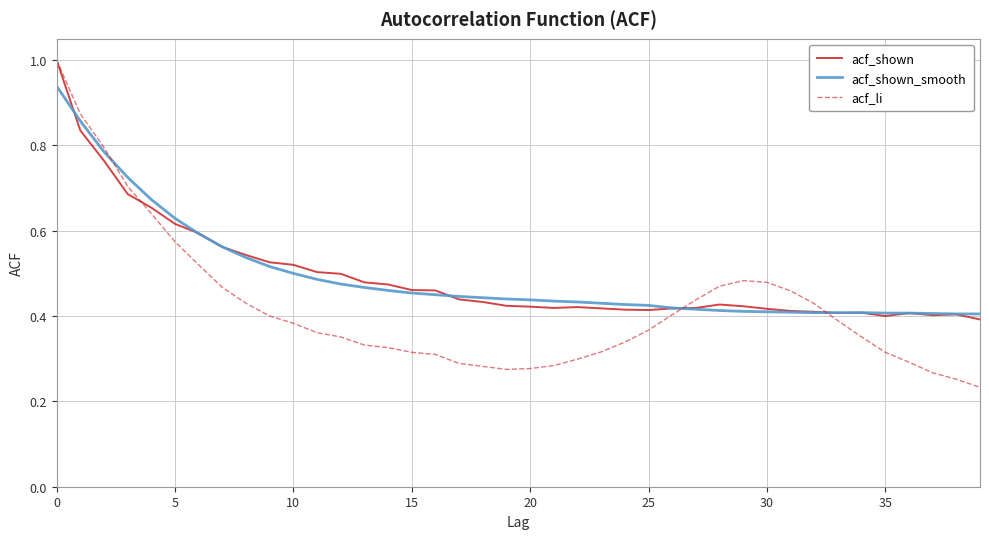

What is the maximum value for acf_shown?

1.0